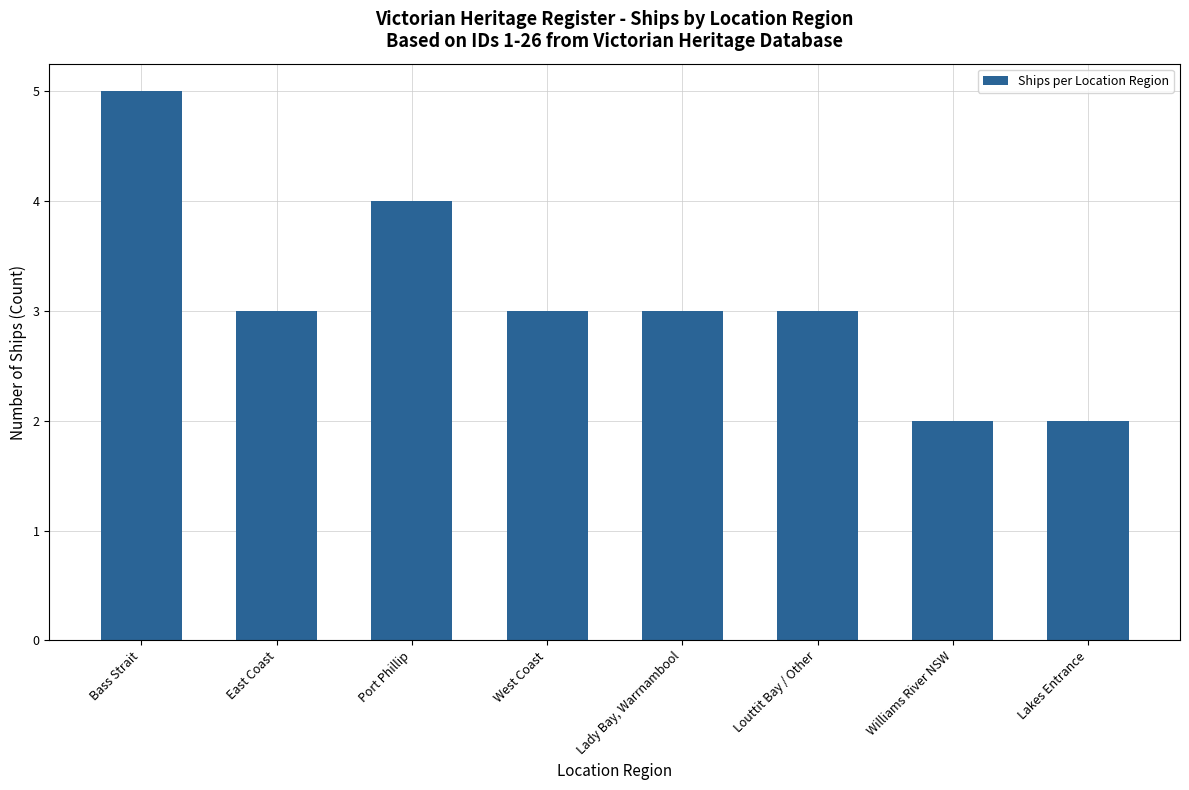

At which category does the chart reach its peak across all series?

Bass Strait